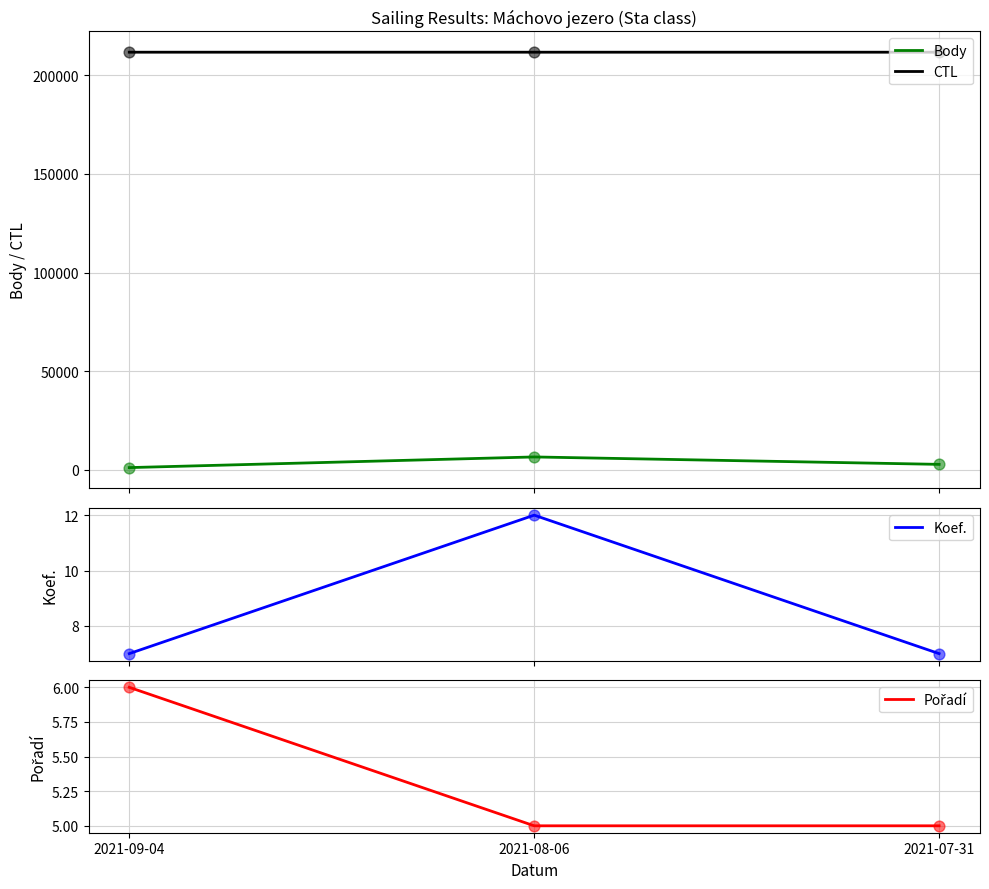

What are all the series names shown in the legend?

Body, CTL, Koef., Pořadí